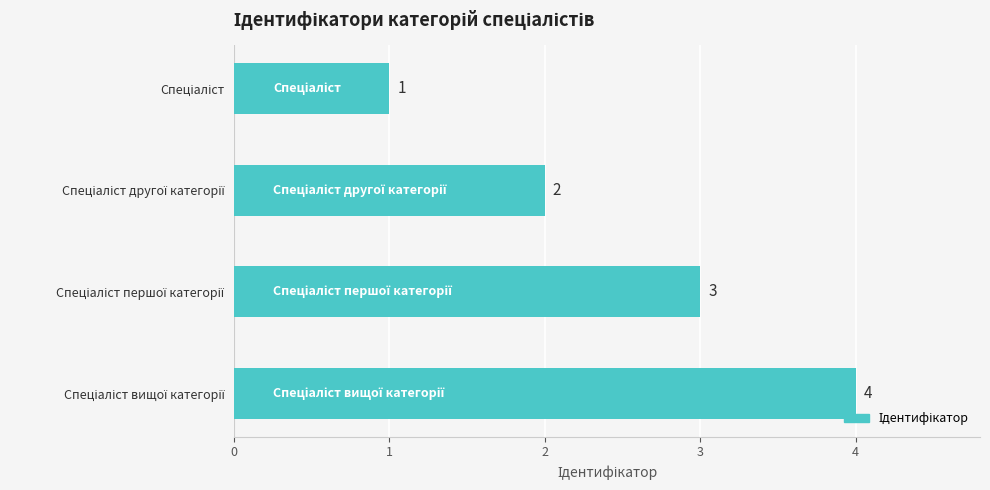

What is the value of the 3rd bar from the top?

3